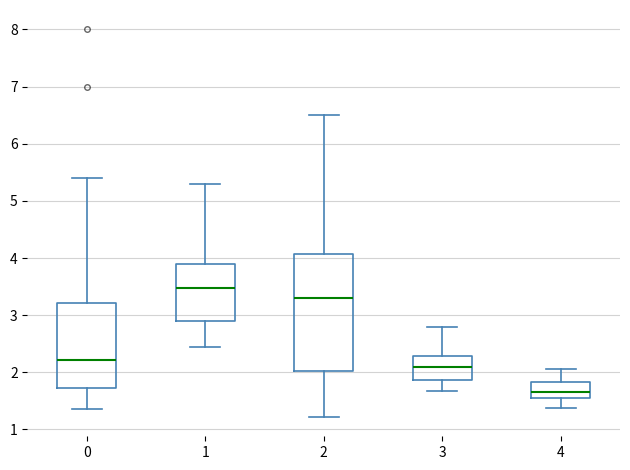

Reading left to right, read every box against the y-axis: the position of its median line, the range the box covers, and the ends of its whiskers. The values are not printed on the chart, so give them approximately, as read against the axis.

0: median 2.2, box 1.7 to 3.2, whiskers 1.4 to 5.4
1: median 3.5, box 2.9 to 3.9, whiskers 2.4 to 5.3
2: median 3.3, box 2.0 to 4.1, whiskers 1.2 to 6.5
3: median 2.1, box 1.9 to 2.3, whiskers 1.7 to 2.8
4: median 1.7, box 1.5 to 1.8, whiskers 1.4 to 2.1